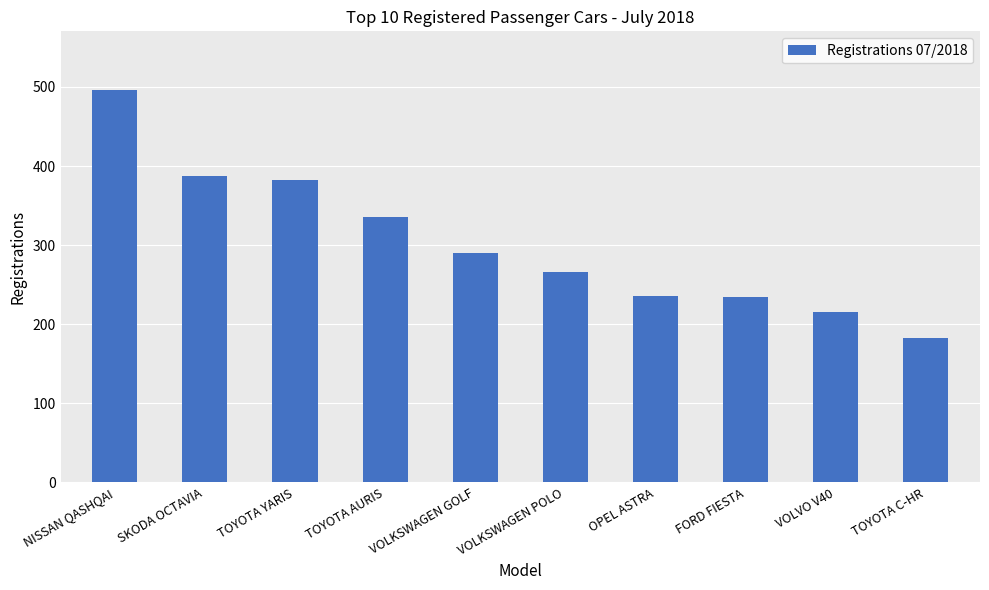

At which label does the data first exceed 290?

NISSAN QASHQAI